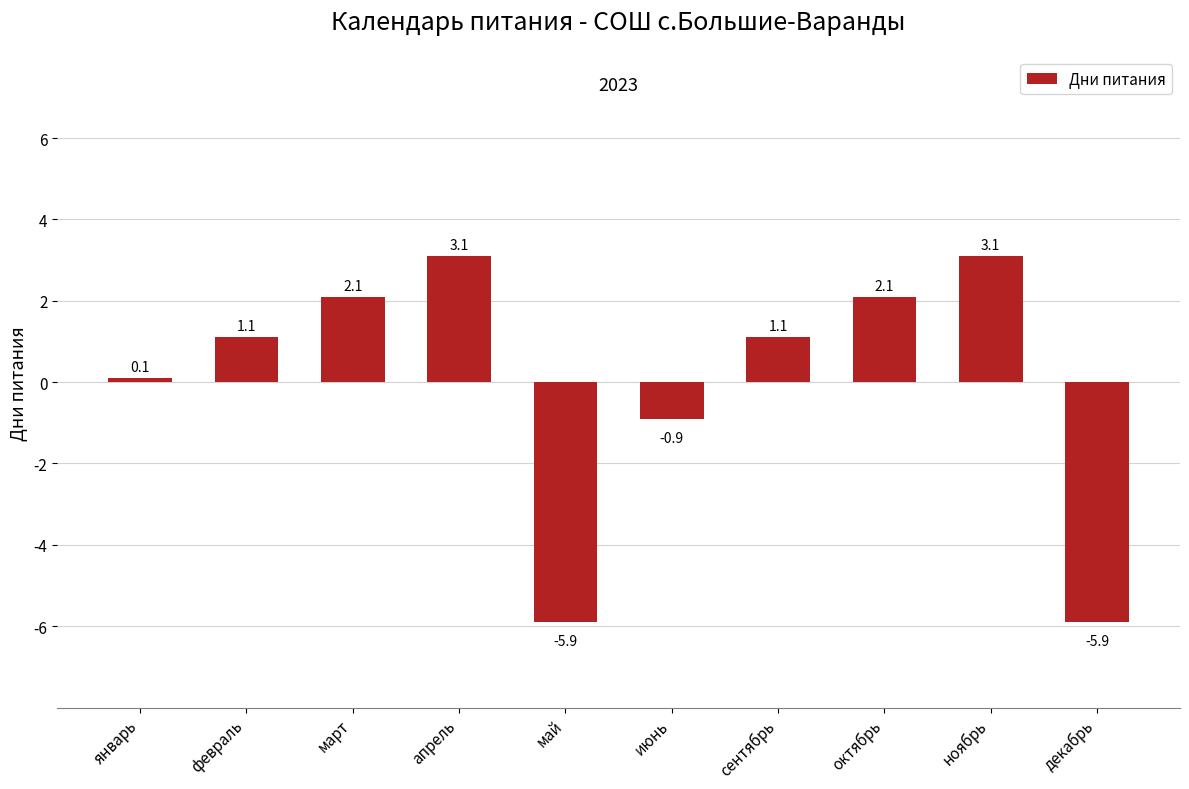

What is the difference between the second highest and minimum values?

9.0